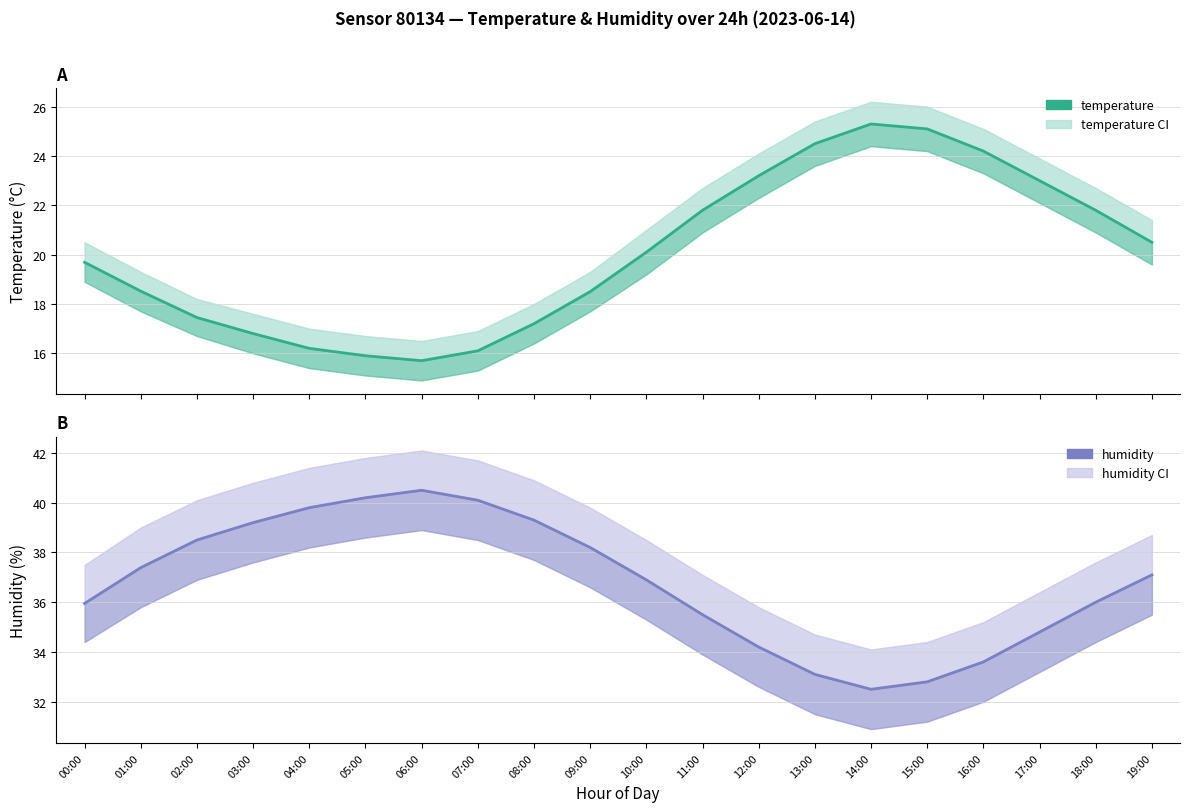

Is the value of humidity at 15:00 greater than the value of temperature at 00:00?

Yes